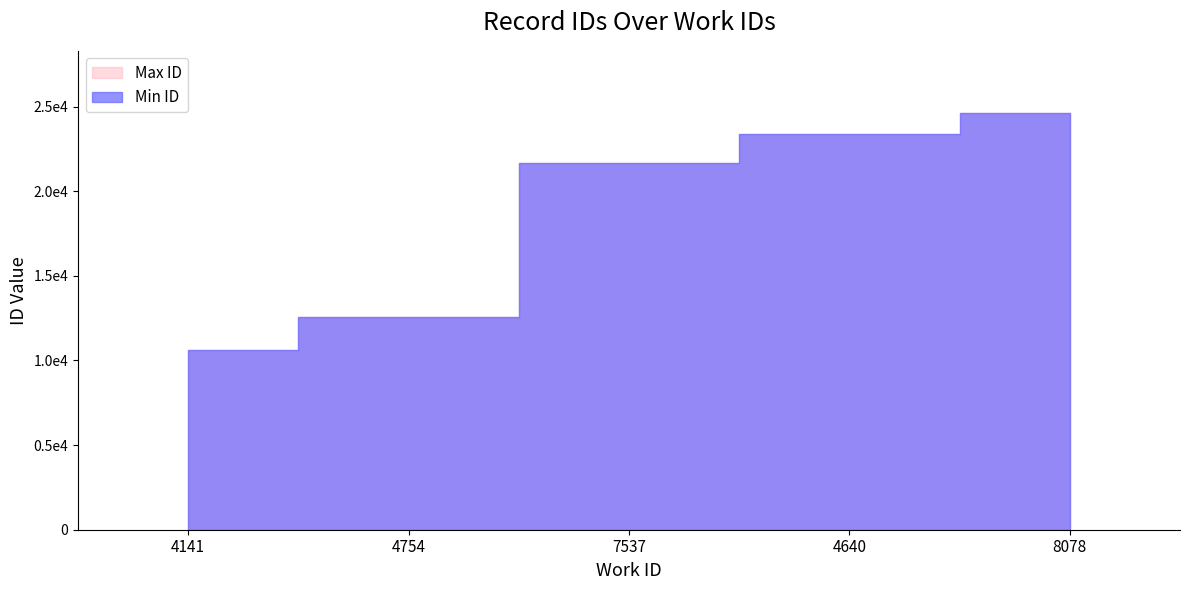

At which category does the chart reach its peak across all series?

8078